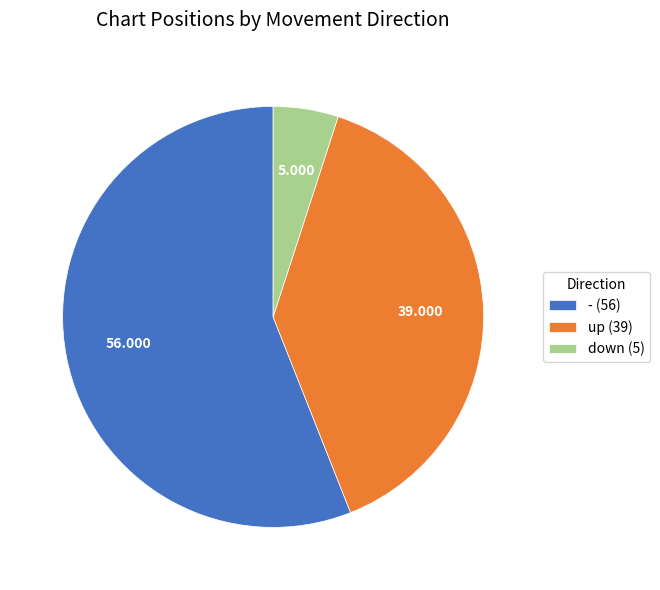

Which category has the biggest portion of the pie?

- (56)